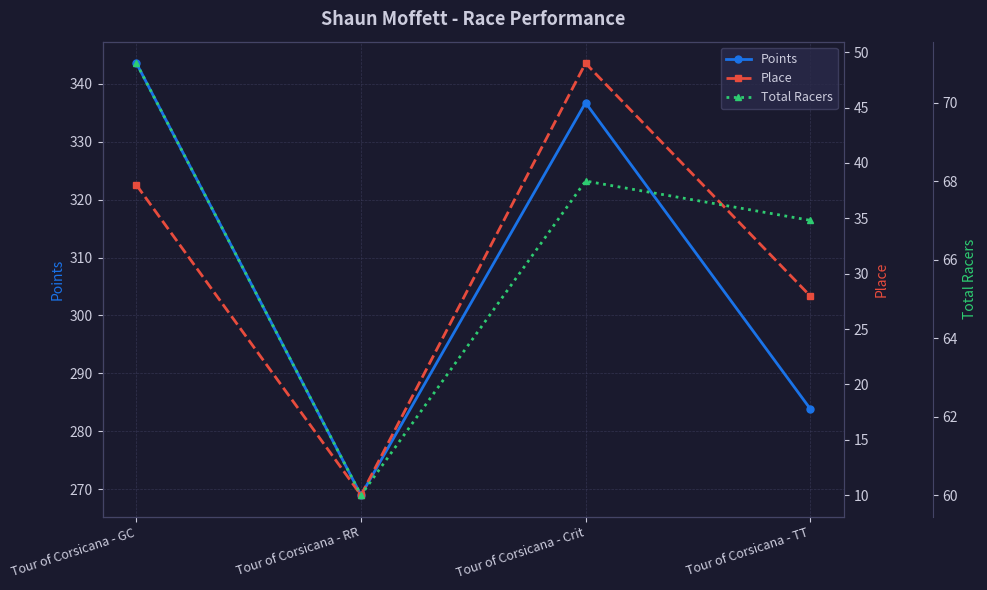

Reading right to left, transcribe all the data shown in this chart.

Points: Tour of Corsicana - TT=283.9	Tour of Corsicana - Crit=336.7	Tour of Corsicana - RR=268.9	Tour of Corsicana - GC=343.6
Place: Tour of Corsicana - TT=28.0	Tour of Corsicana - Crit=49.0	Tour of Corsicana - RR=10.0	Tour of Corsicana - GC=38.0
Total Racers: Tour of Corsicana - TT=67.0	Tour of Corsicana - Crit=68.0	Tour of Corsicana - RR=60.0	Tour of Corsicana - GC=71.0